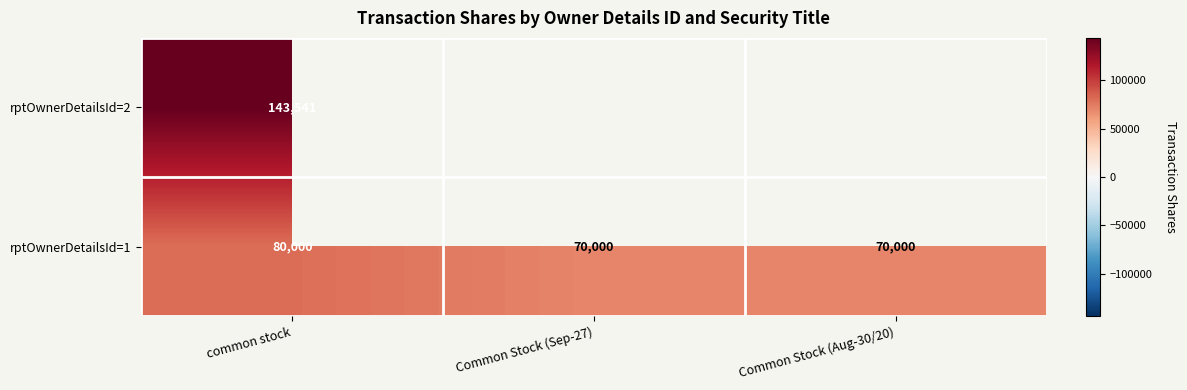

At which category is the sum across all series the highest?

common stock